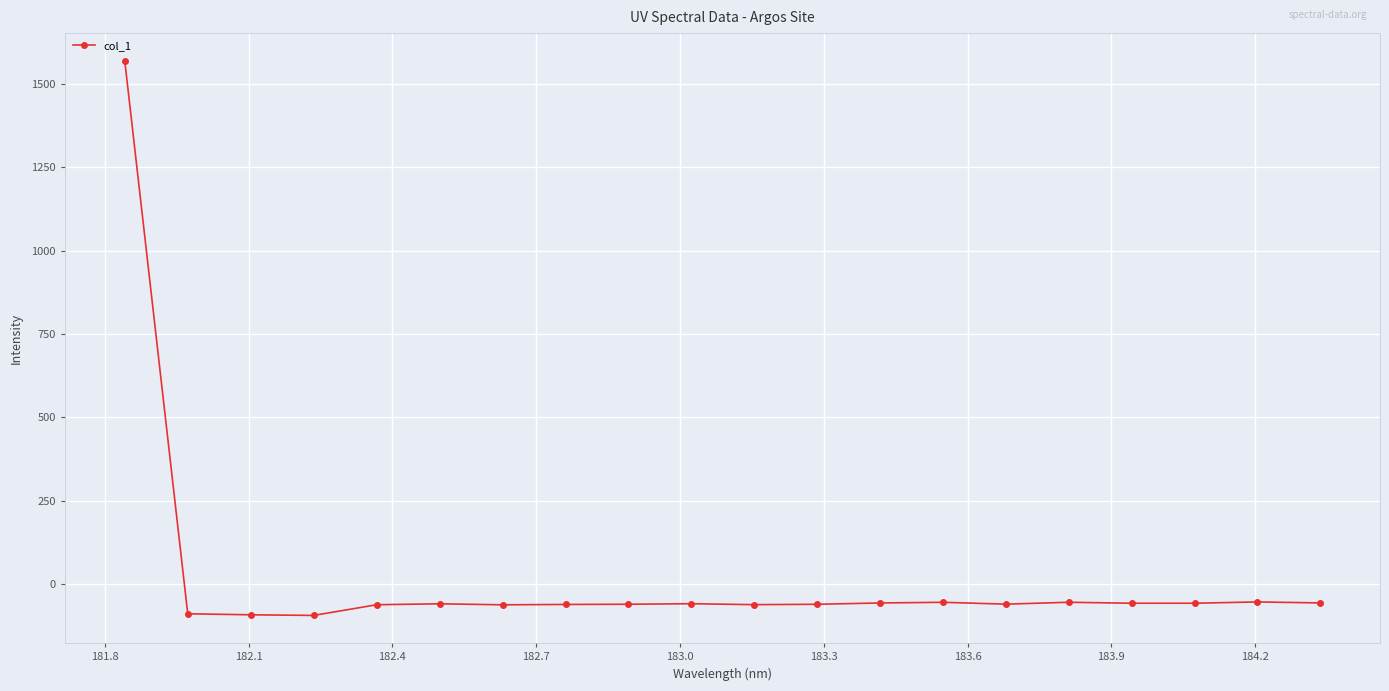

What is the sum of all values?

362.6